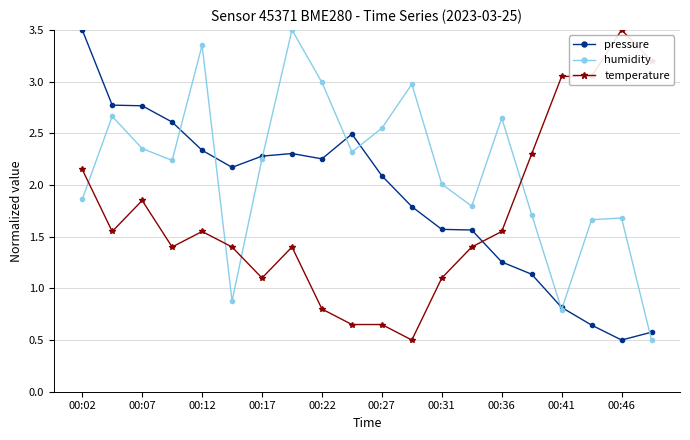

Rank the series by their average value, from lowest to highest.

temperature, pressure, humidity